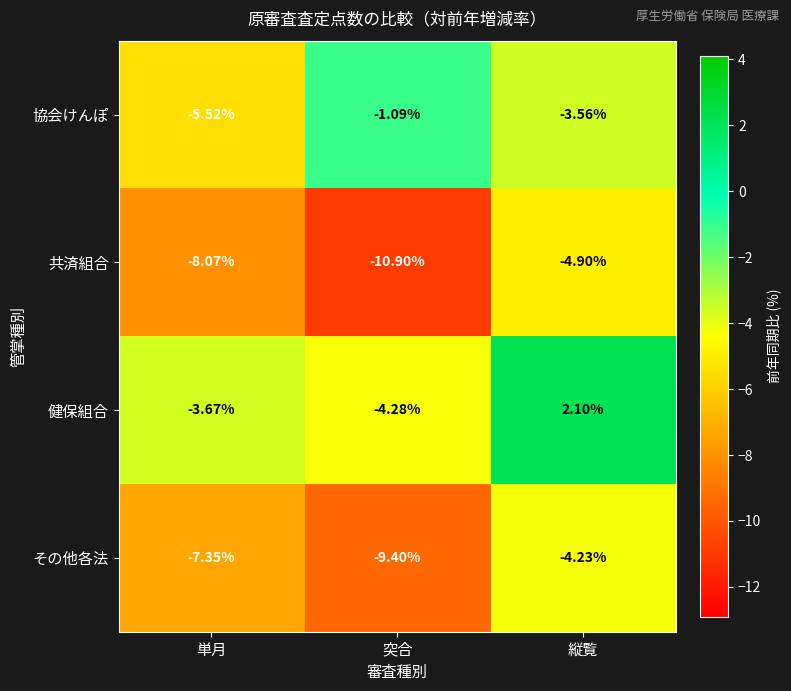

Which category has the lowest value in the その他各法 series?

突合